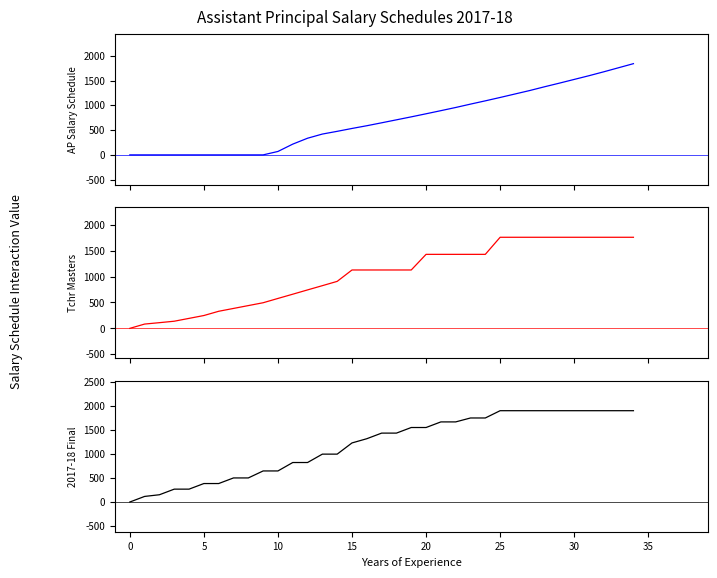

Read the 2016-17 Tchr Masters value at 17.

1128